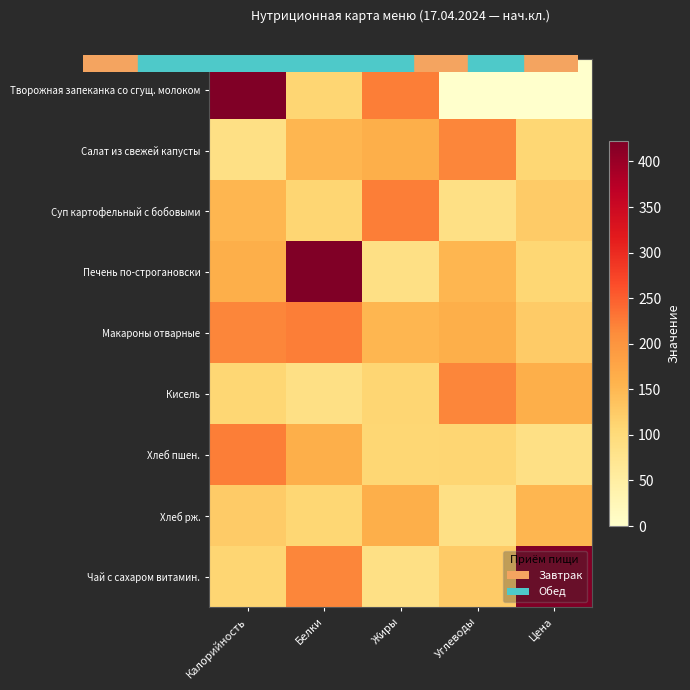

Reading left to right, transcribe all the data shown in this chart.

Творожная запеканка со сгущ. молоком: Калорийность=423	Белки=110	Жиры=224	Углеводы=0	Цена=0
Салат из свежей капусты: Калорийность=87	Белки=153	Жиры=162	Углеводы=218	Цена=108
Суп картофельный с бобовыми: Калорийность=153	Белки=110	Жиры=224	Углеводы=87	Цена=124
Печень по-строгановски: Калорийность=162	Белки=423	Жиры=87	Углеводы=153	Цена=108
Макароны отварные: Калорийность=218	Белки=224	Жиры=153	Углеводы=162	Цена=124
Кисель: Калорийность=108	Белки=87	Жиры=110	Углеводы=218	Цена=162
Хлеб пшен.: Калорийность=224	Белки=162	Жиры=108	Углеводы=110	Цена=87
Хлеб рж.: Калорийность=124	Белки=108	Жиры=162	Углеводы=87	Цена=153
Чай с сахаром витамин.: Калорийность=110	Белки=218	Жиры=87	Углеводы=124	Цена=423